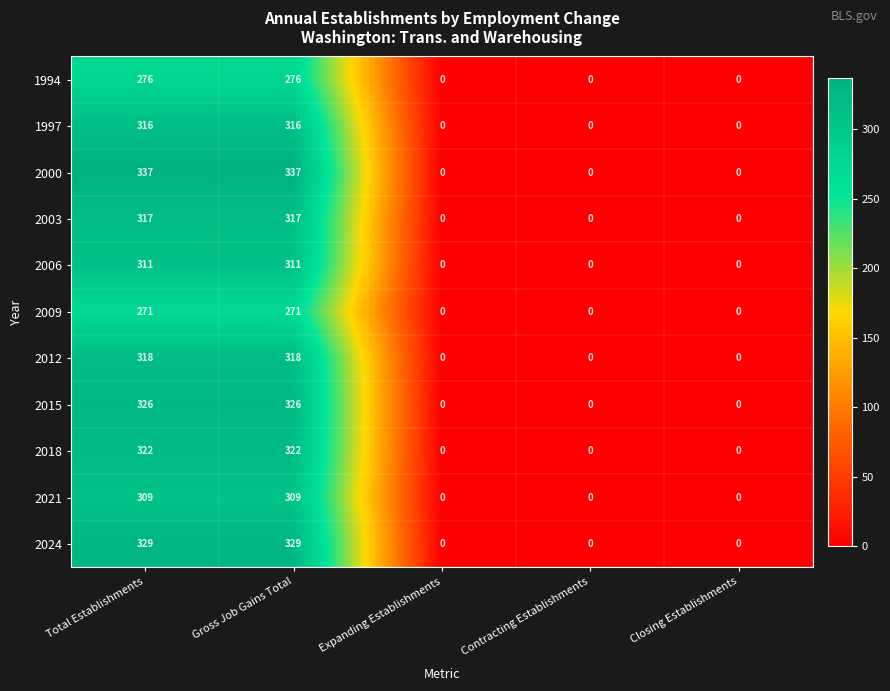

What is the maximum value shown in the chart?

337